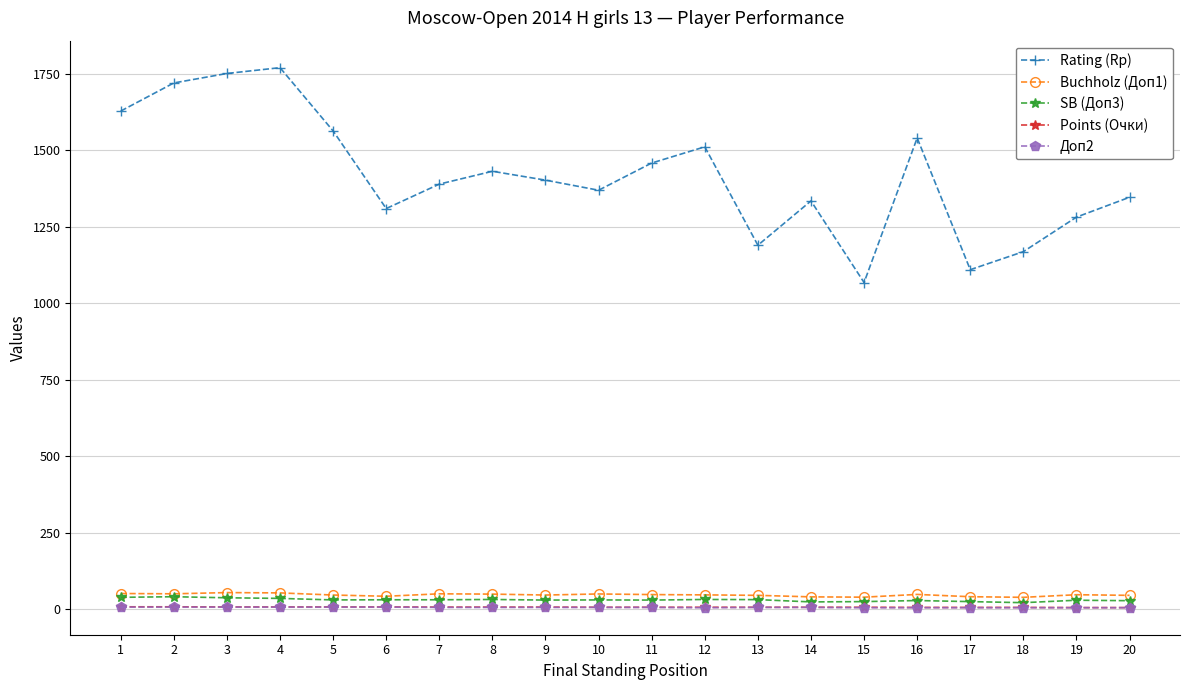

What is the approximate value of Доп2 at 8?

5.0